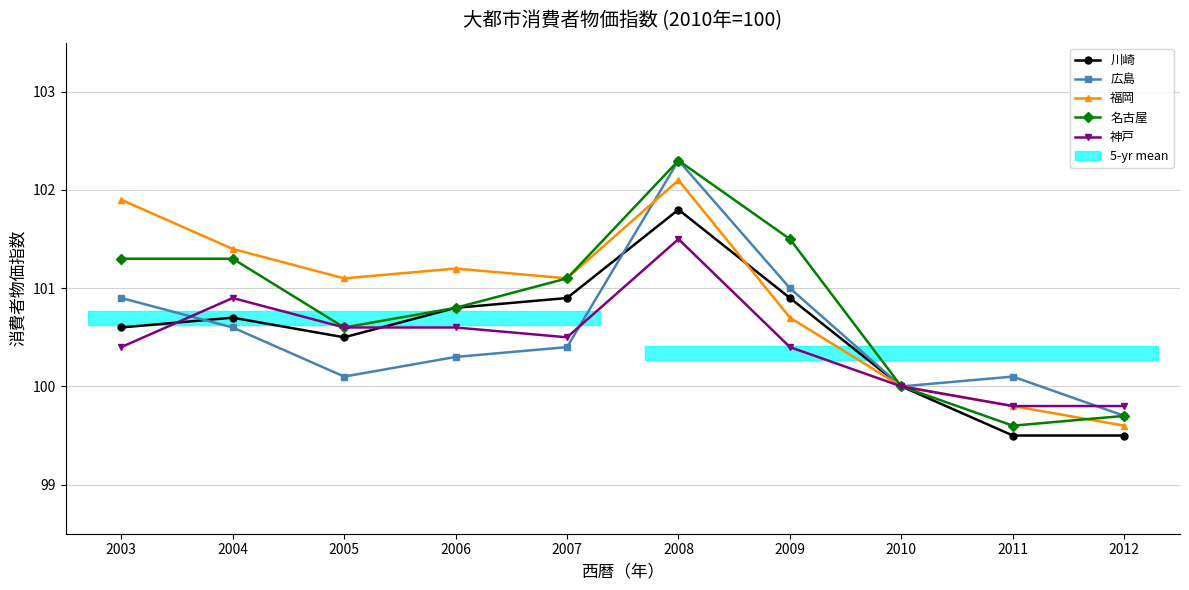

What is the smallest value displayed?

99.5